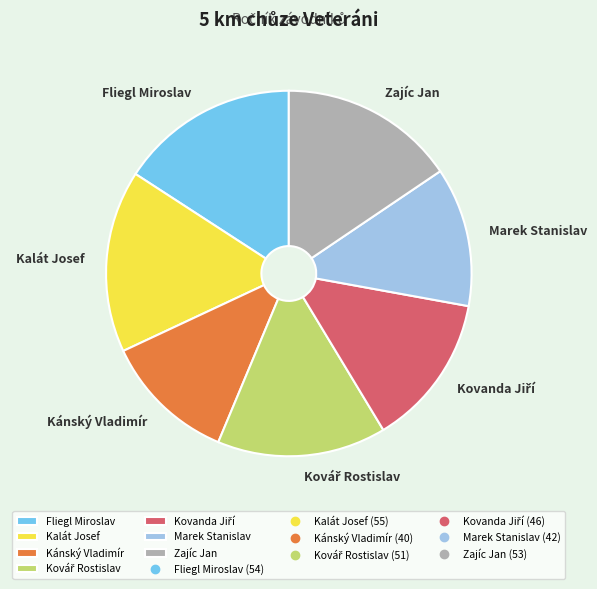

What is the smallest slice in the pie chart?

Kánský Vladimír